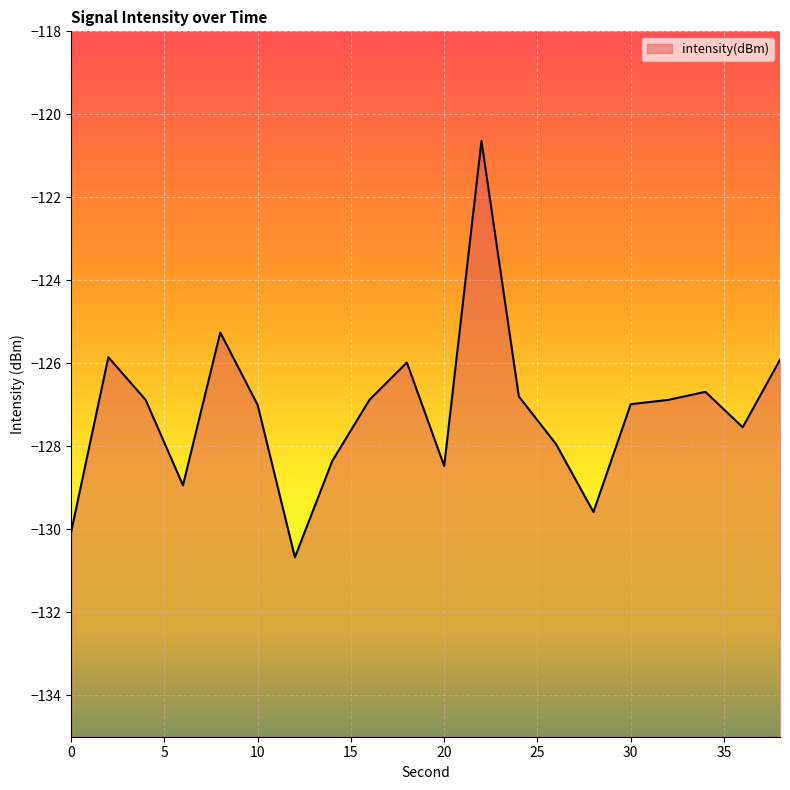

Which label corresponds to the smallest value in the chart?

12